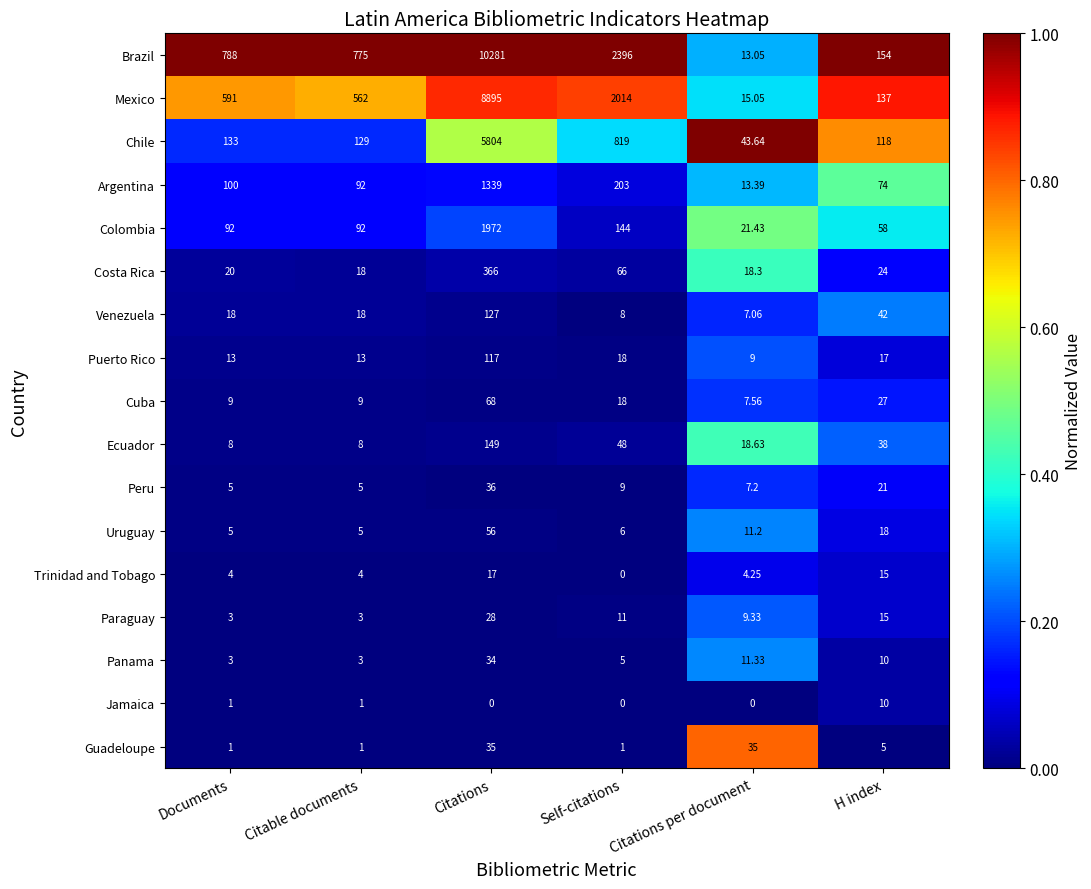

What is the difference between the highest and lowest values at H index?

149.0